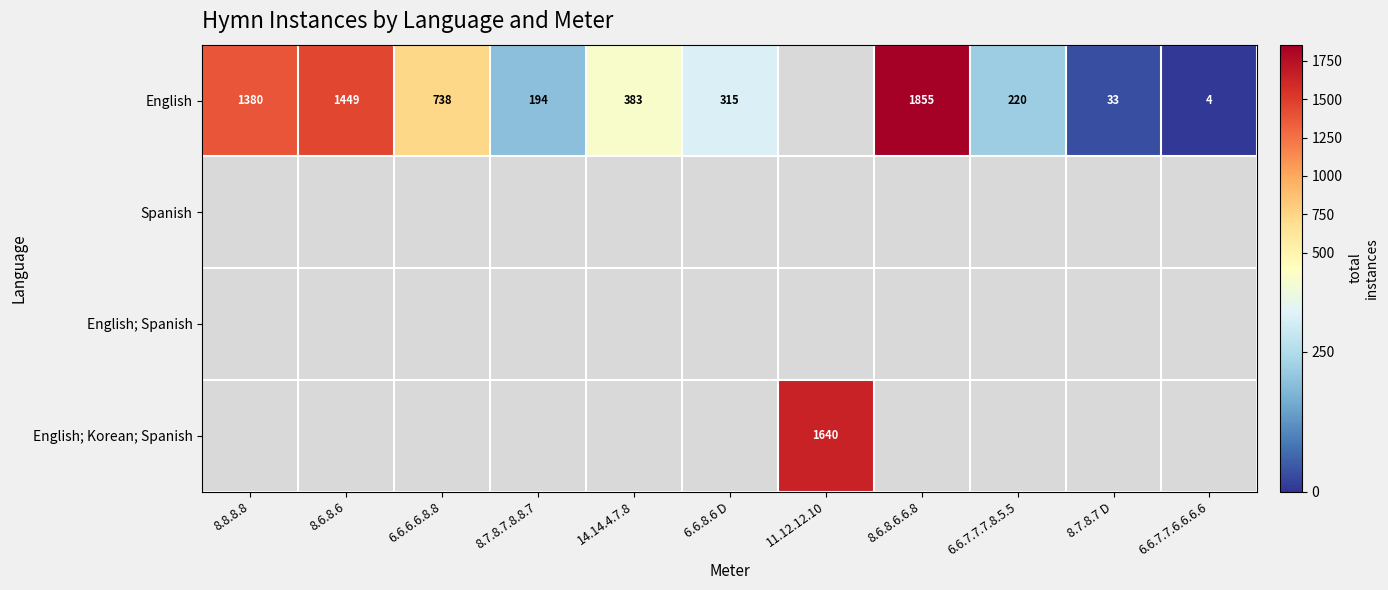

Is it true that English equals 1380 at 8.8.8.8?

True